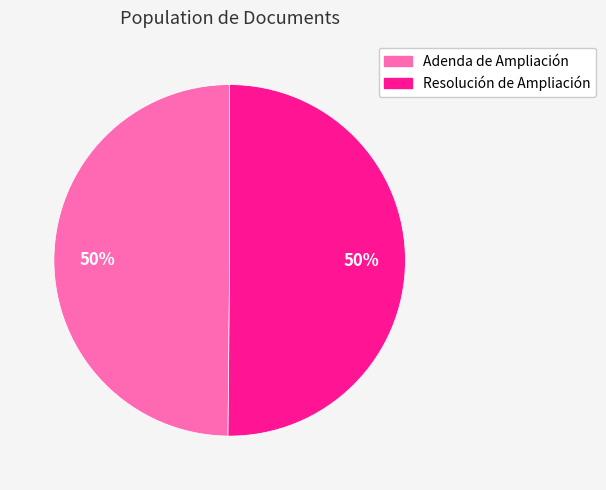

To the nearest percent, what is the combined percentage of Adenda de Ampliación and Resolución de Ampliación?

100%